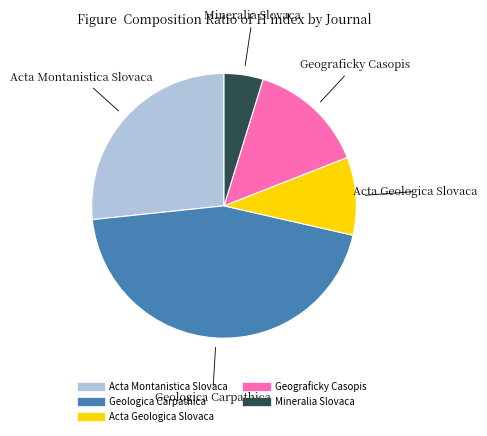

How many slices are in this pie chart?

5